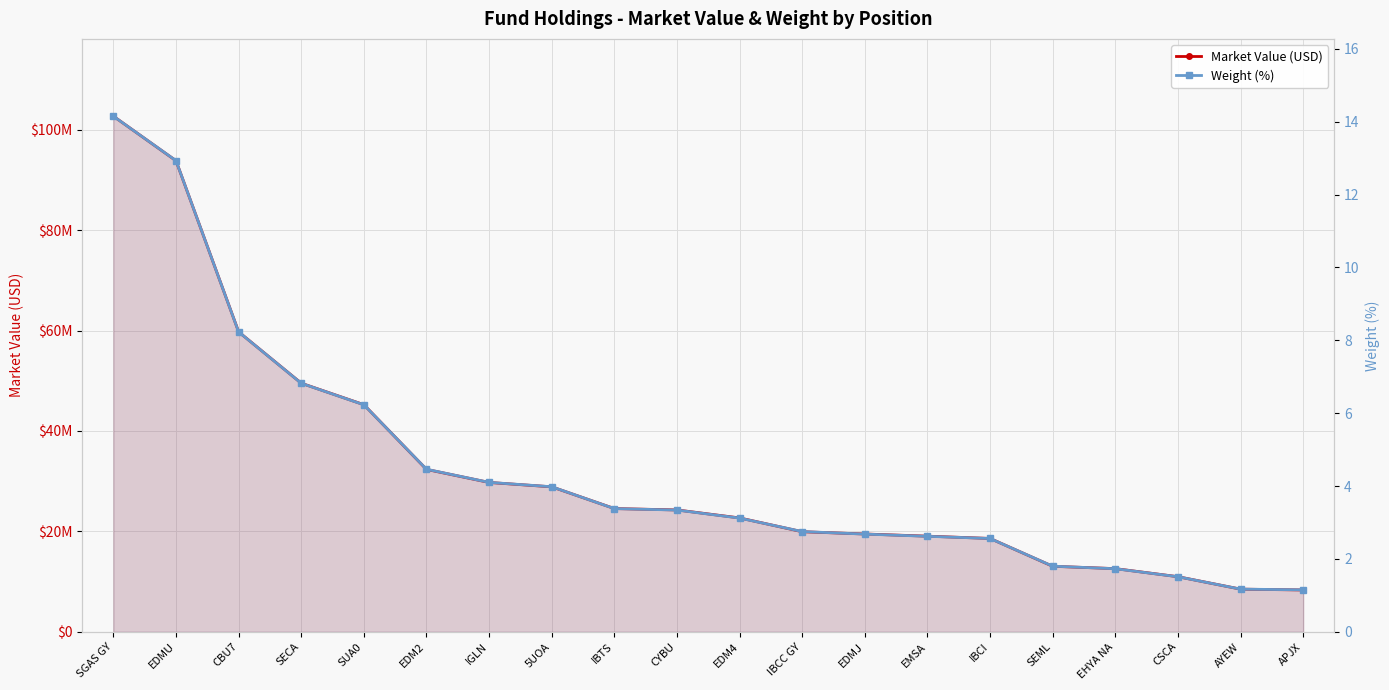

At which category does the chart reach its minimum across all series?

APJX